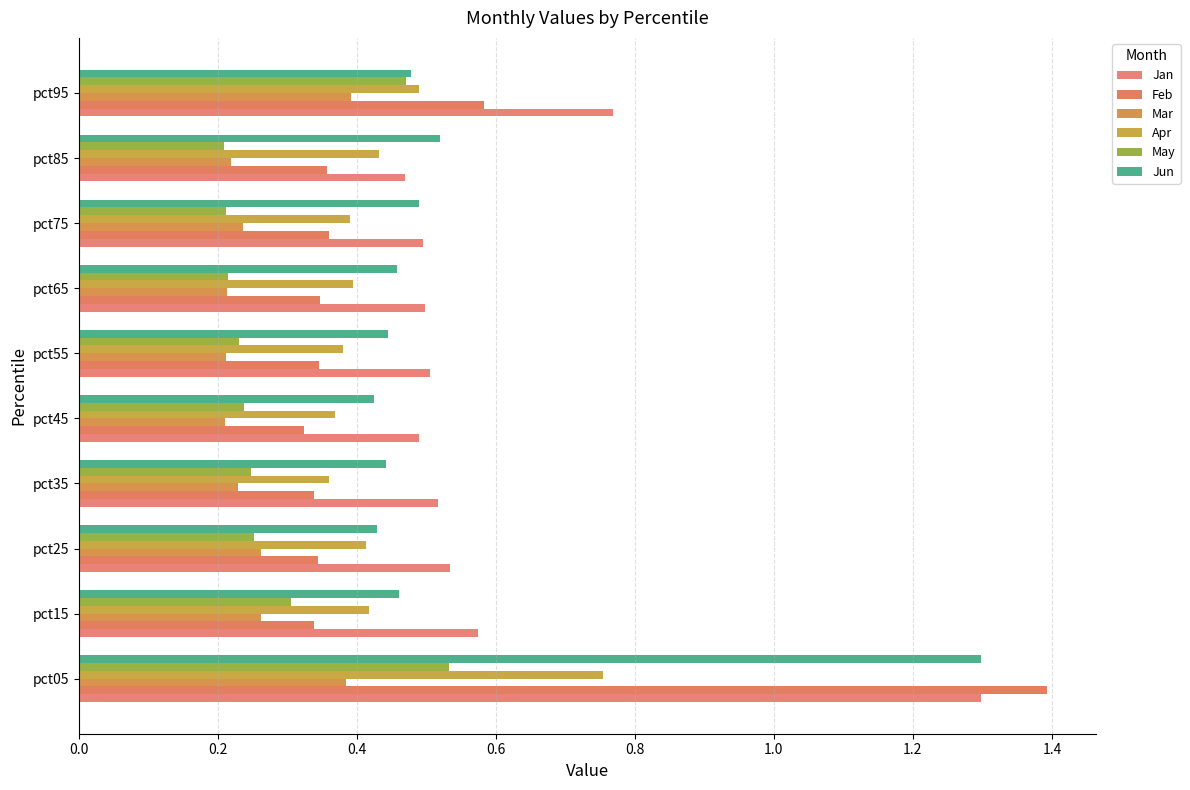

What are all the series names shown in the legend?

Jan, Feb, Mar, Apr, May, Jun